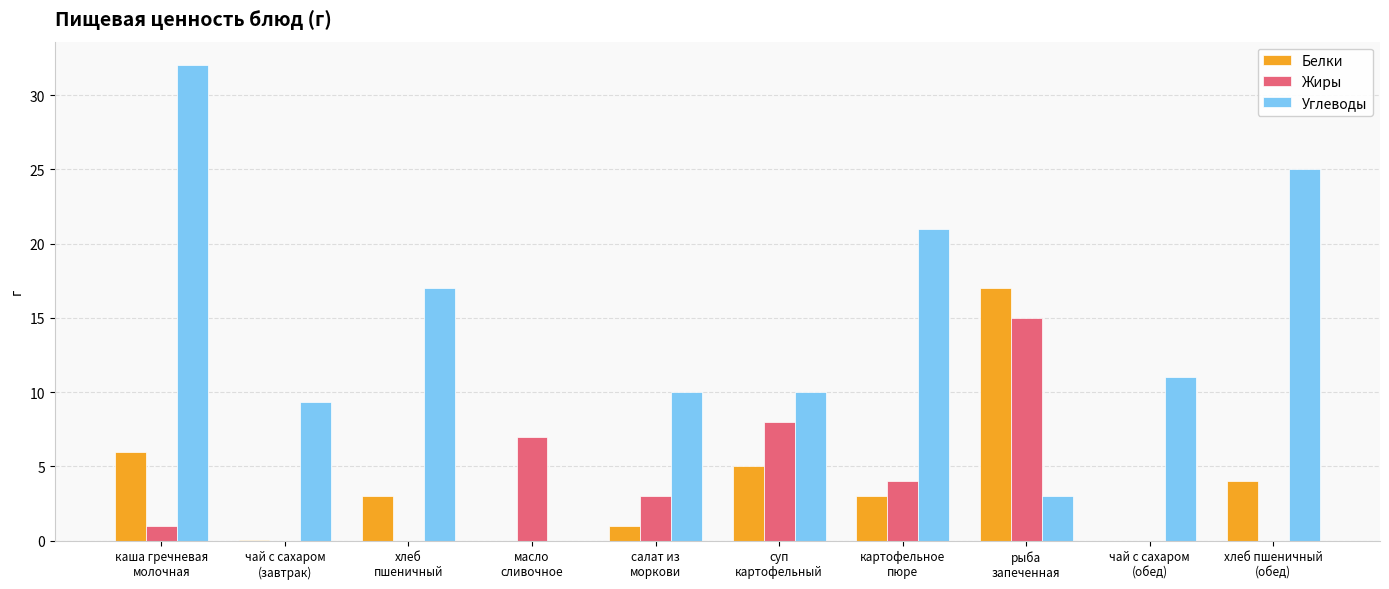

Is it true that Белки equals 3.0 at картофельное
пюре?

True